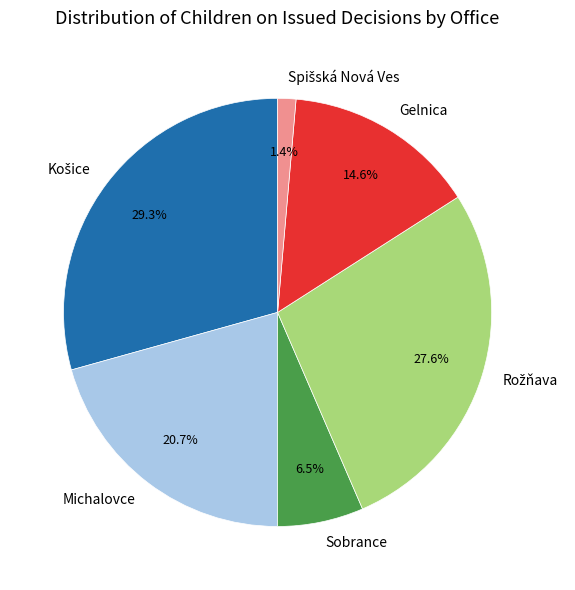

Combined, do Michalovce and Gelnica account for over 50%?

No